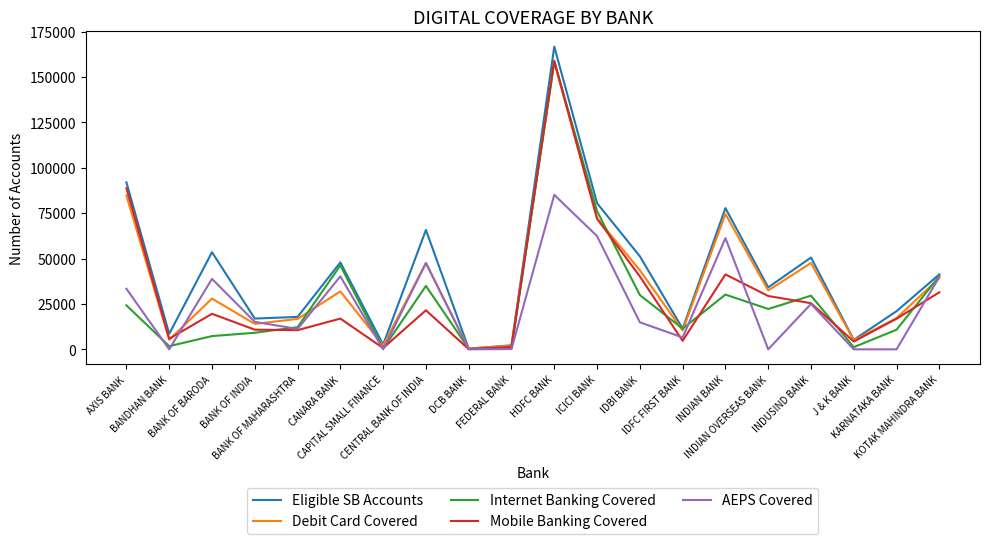

Does the chart display data point markers on the line(s)?

No